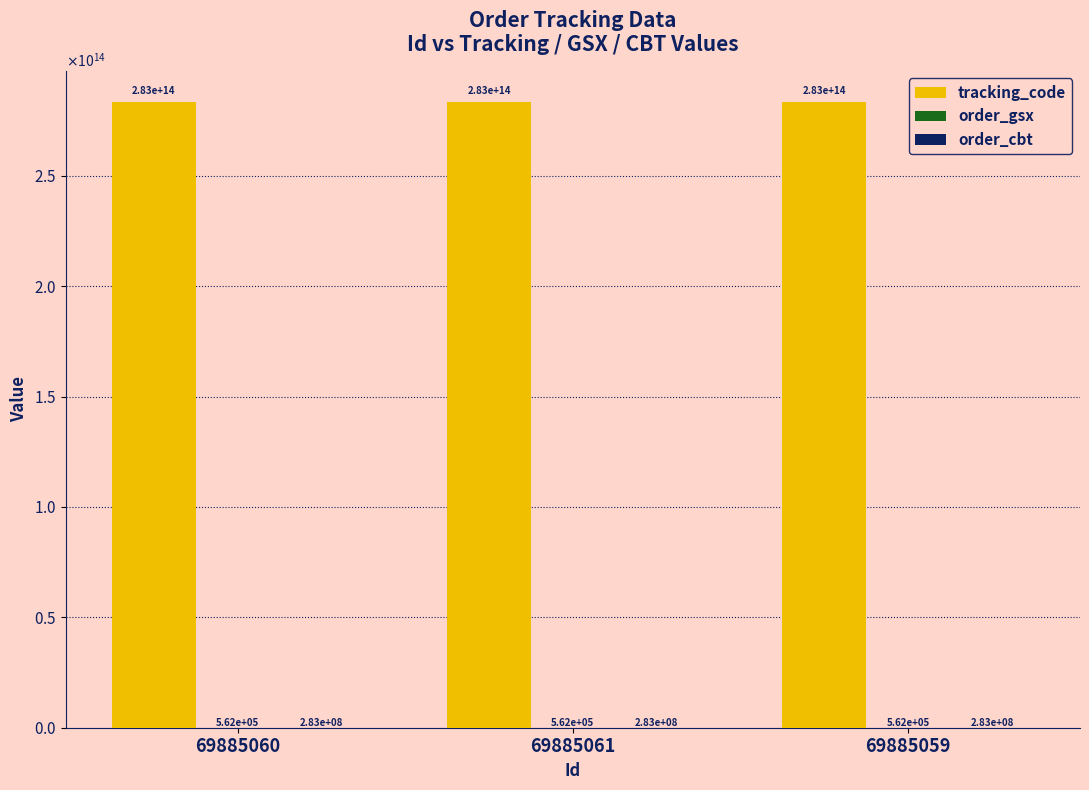

Does the chart contain stacked bars?

No